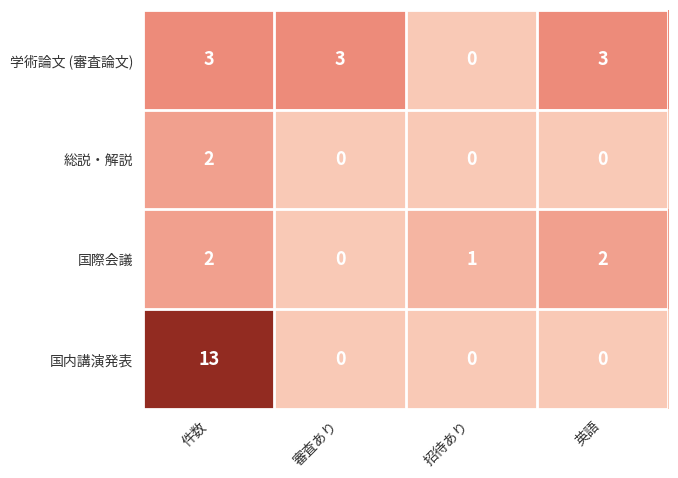

How many distinct data groups are displayed?

4